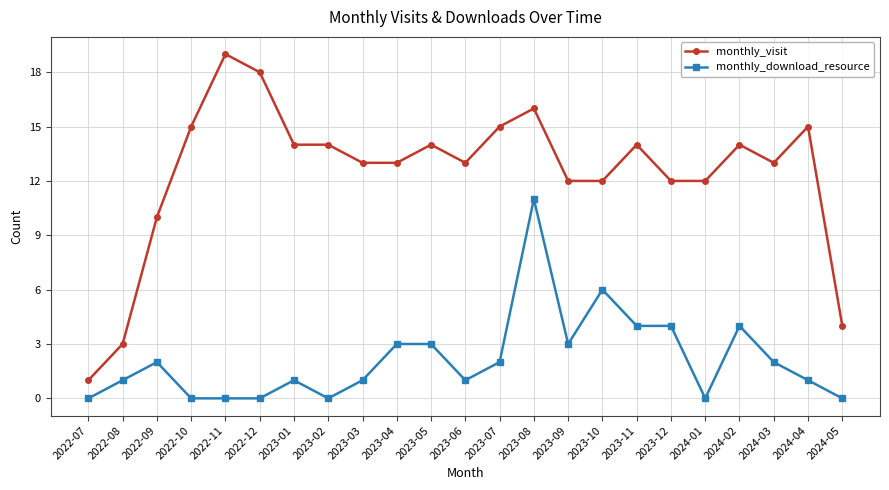

What position from the right is 2024-04?

2